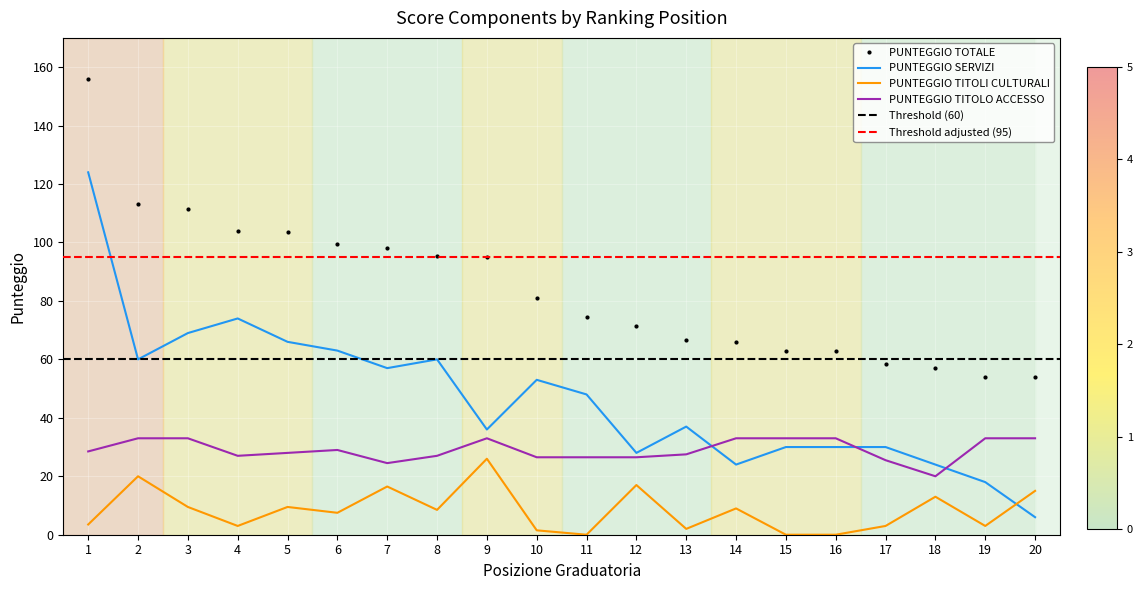

What is the value of the PUNTEGGIO SERVIZI point at the 8th from the left?

60.0